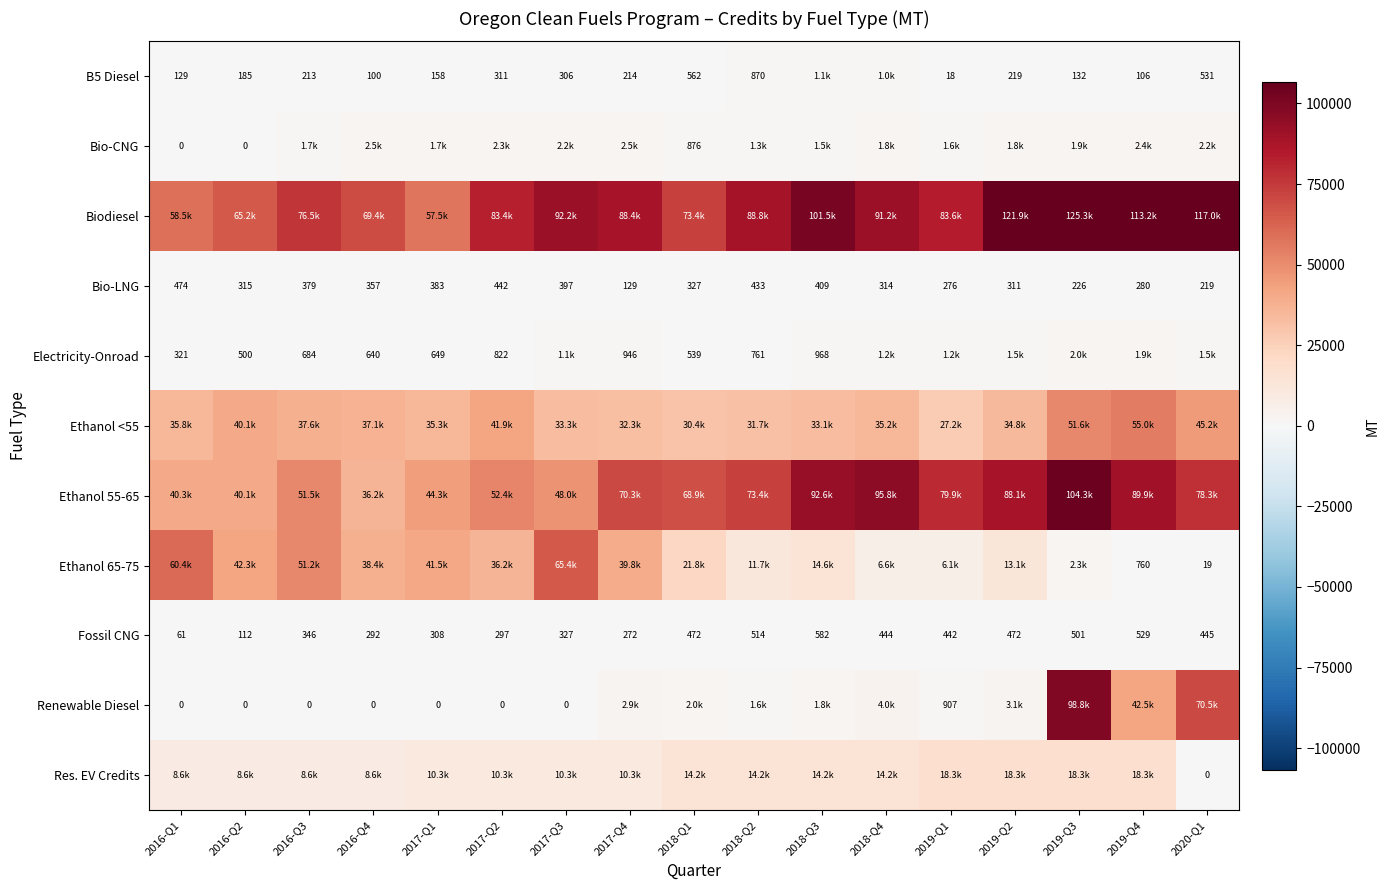

Where is Fossil CNG nearest to the value 321?

2017-Q3